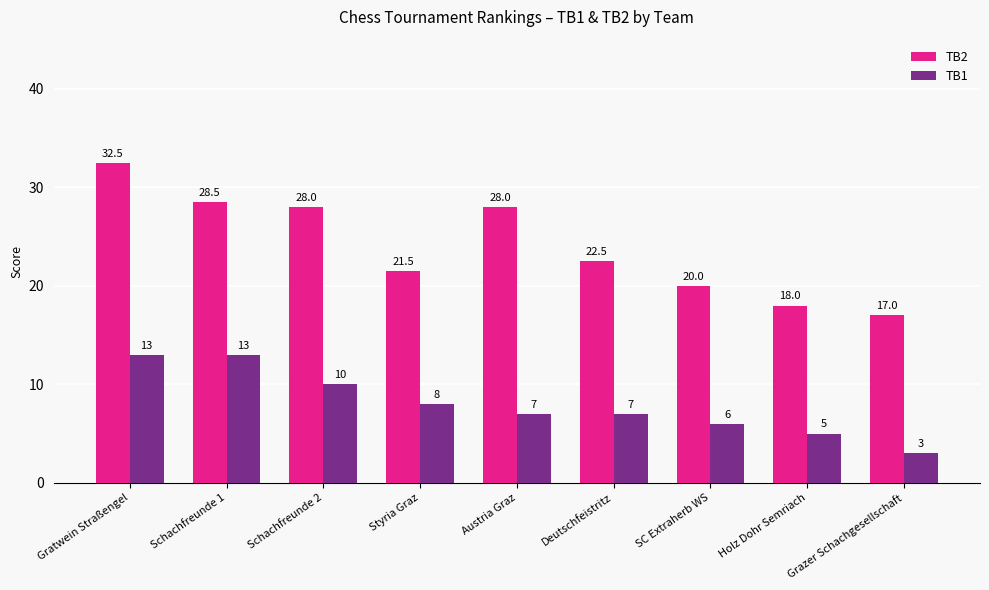

At which category is the sum across all series the highest?

Gratwein Straßengel